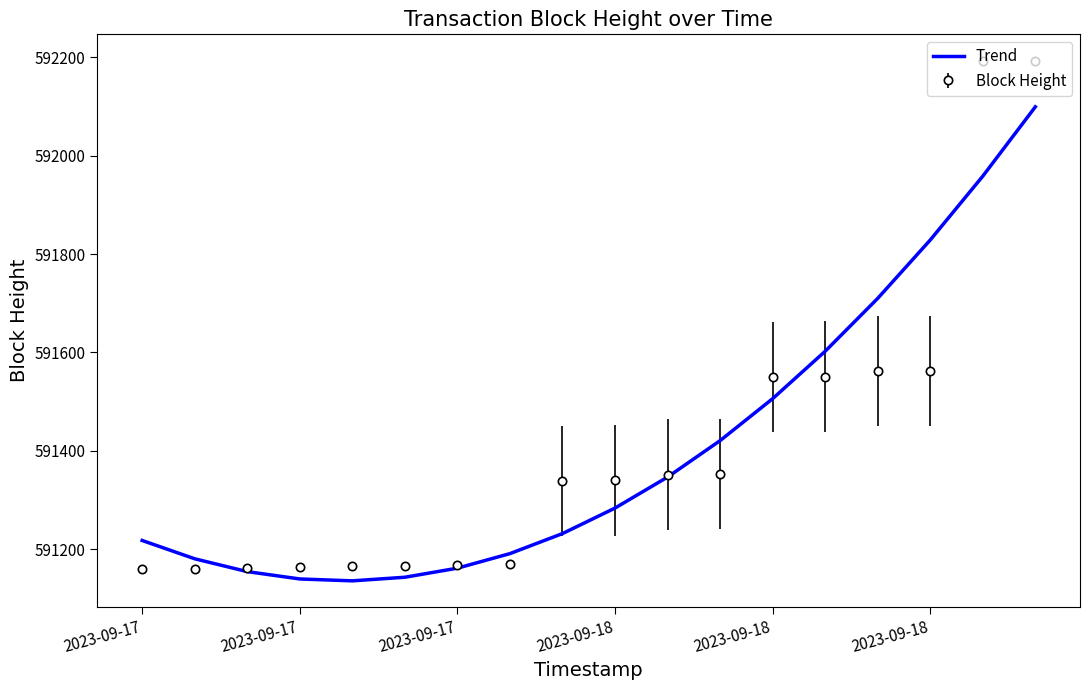

List the series in order of their peak value, highest first.

Block Height, Trend